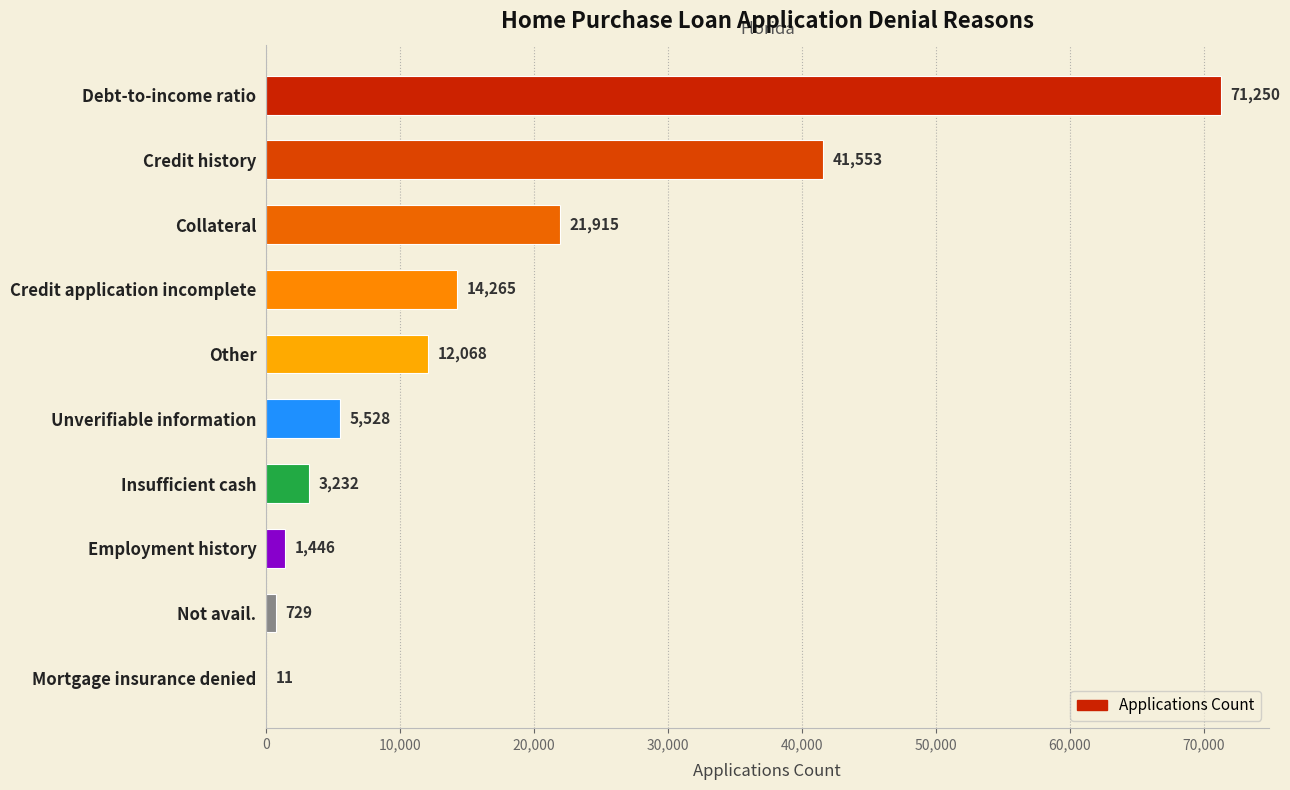

Reading top to bottom, what are all the values shown in this chart?

Debt-to-income ratio=71250	Credit history=41553	Collateral=21915	Credit application incomplete=14265	Other=12068	Unverifiable information=5528	Insufficient cash=3232	Employment history=1446	Not avail.=729	Mortgage insurance denied=11